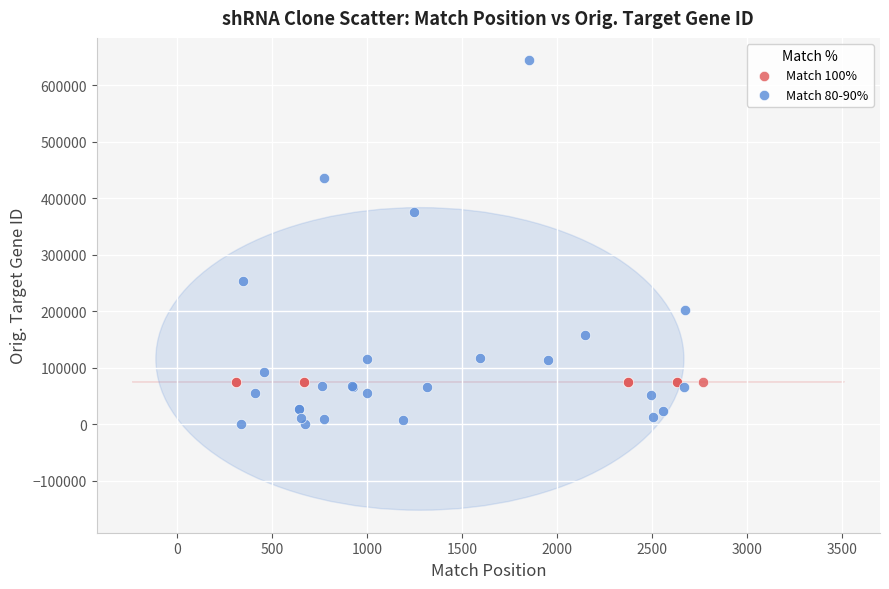

Which series contains the highest Y value?

Match 80-90%